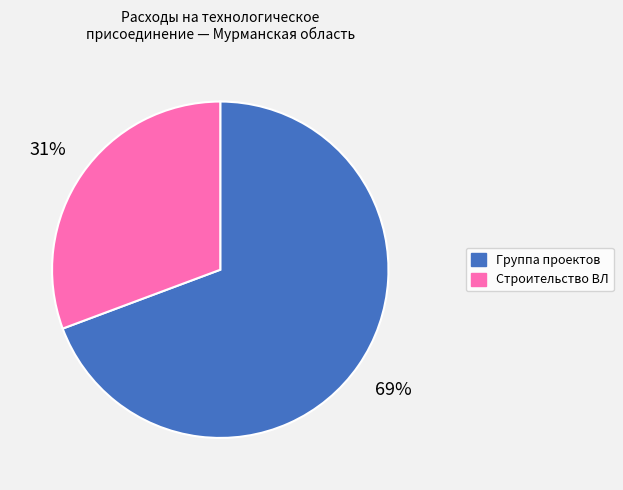

Is there any slice that represents more than half of the pie?

Yes